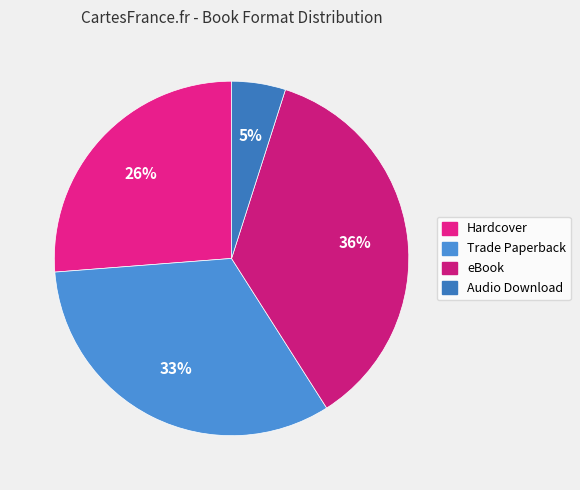

What percentage is the Trade Paperback slice, to the nearest percent?

33%